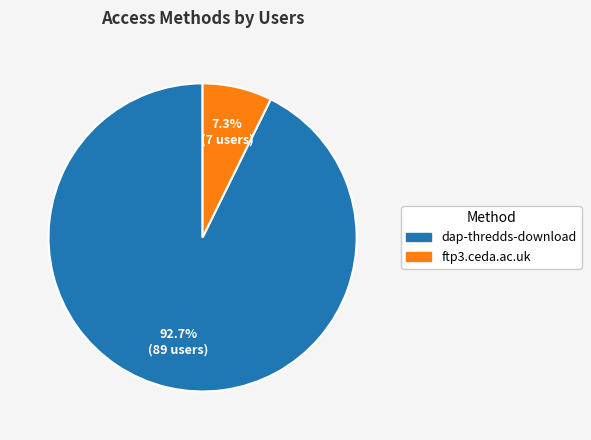

What percentage is the dap-thredds-download slice, to the nearest percent?

93%